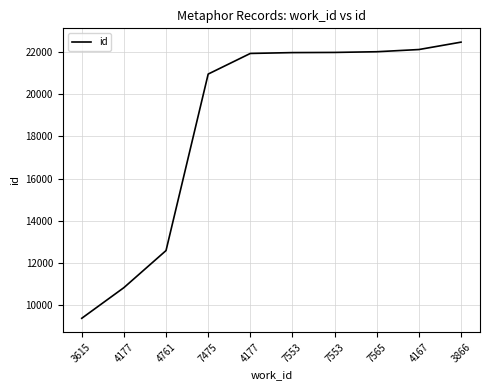

What is the label of the 4th point from the left?

7475